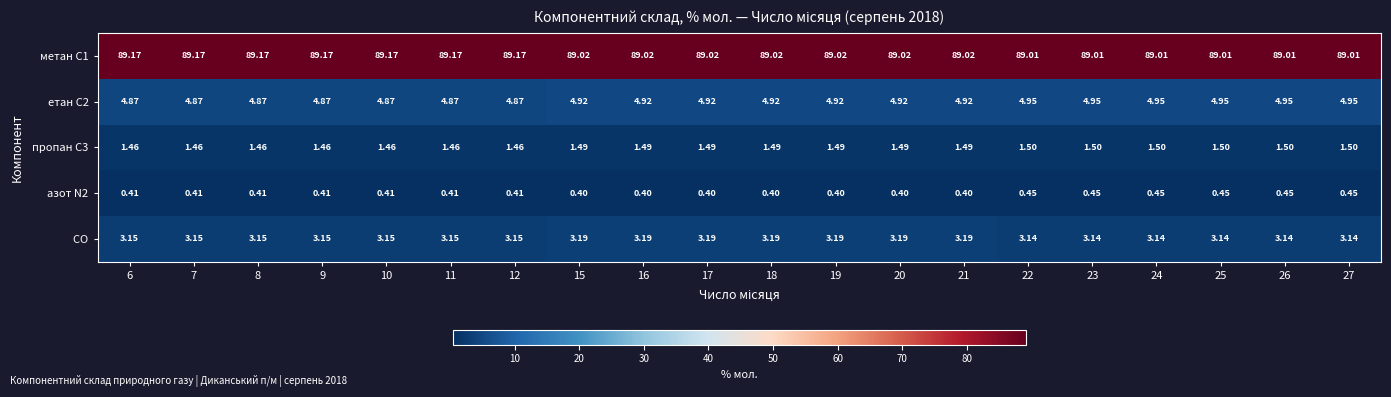

How many distinct data groups are displayed?

5